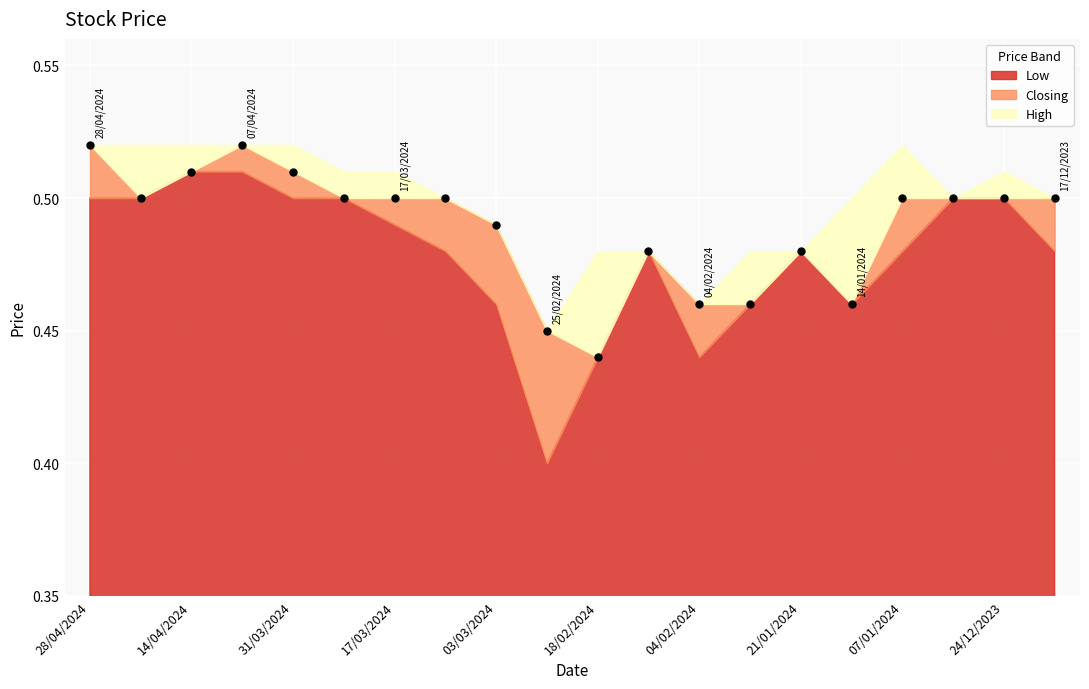

How many data points are displayed?

20